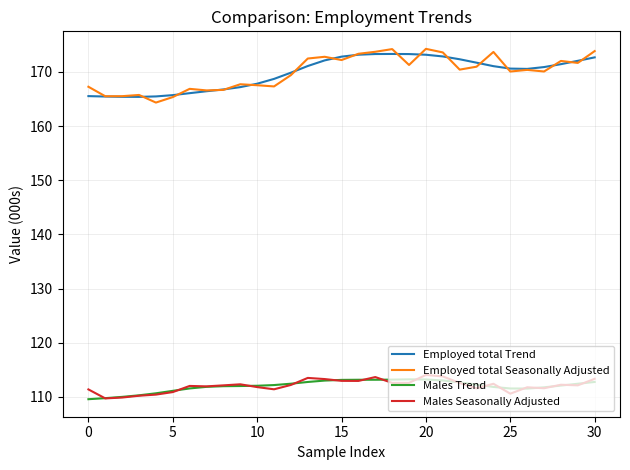

What is the greatest value displayed?

174.2